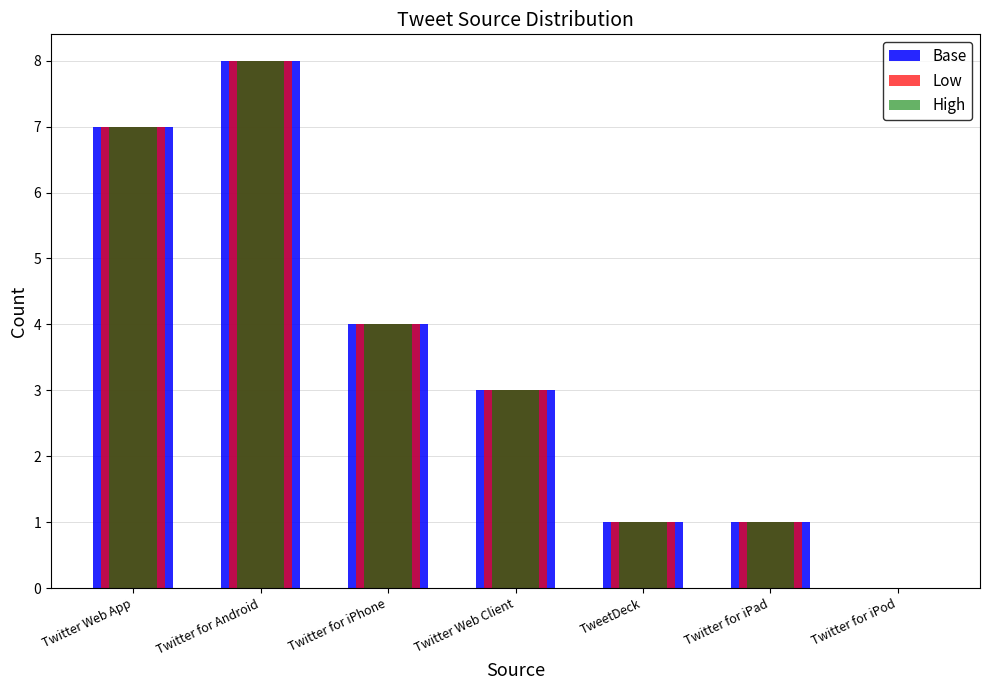

Is the value of Base at Twitter for iPod greater than the value of High at TweetDeck?

No